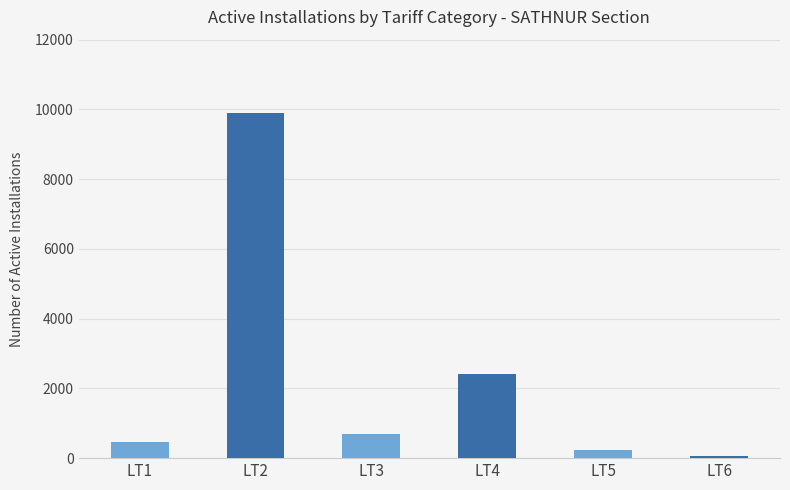

Rank the categories by value from lowest to highest.

LT6, LT5, LT1, LT3, LT4, LT2